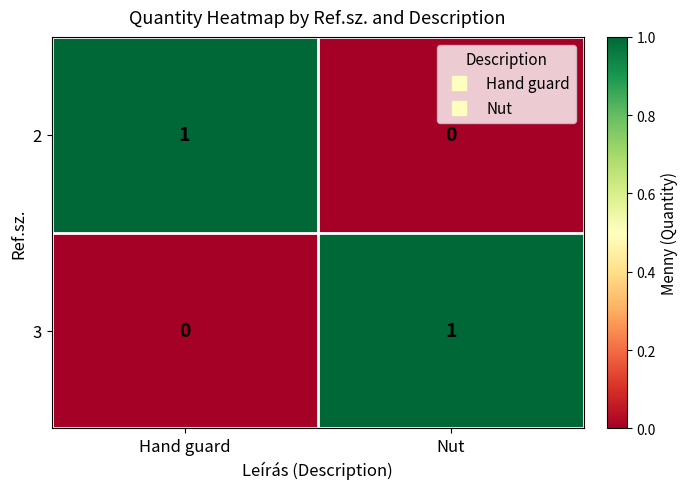

At Hand guard, list the series in order from largest to smallest.

2, 3